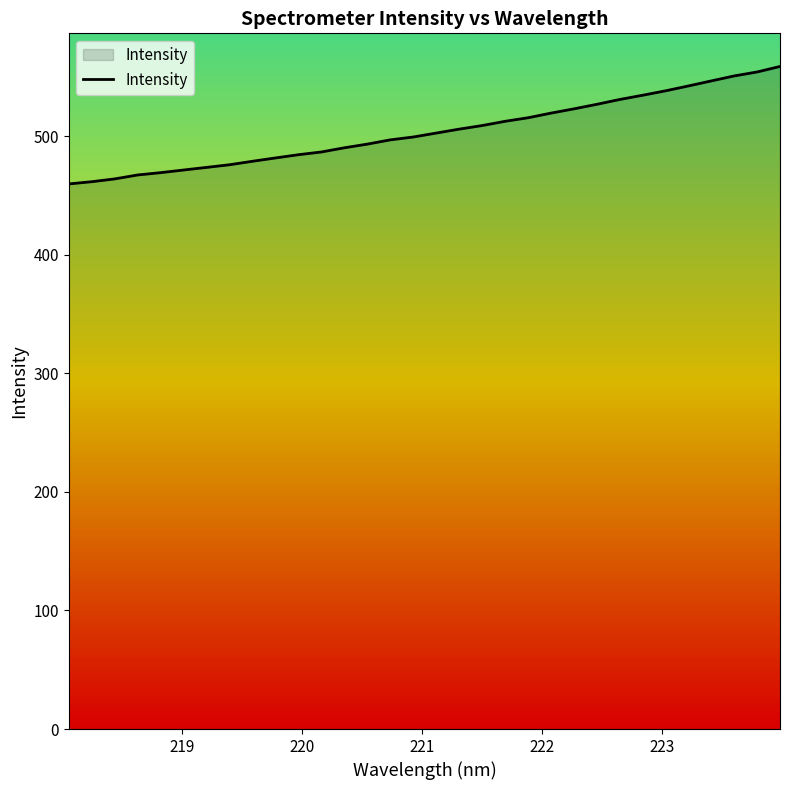

What is the difference between the maximum and minimum values?

99.1